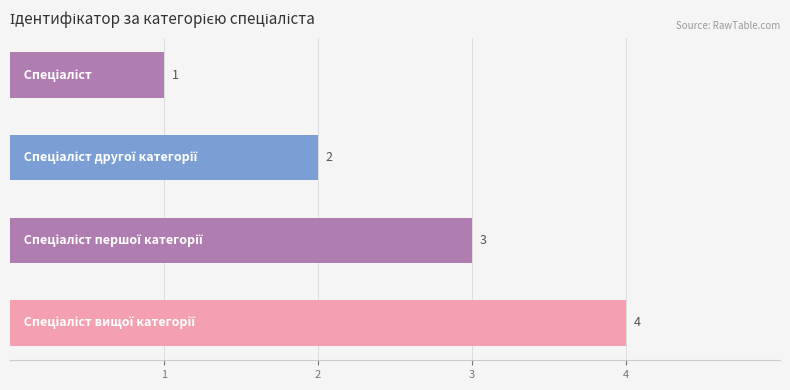

What is the difference between the maximum and minimum values?

3